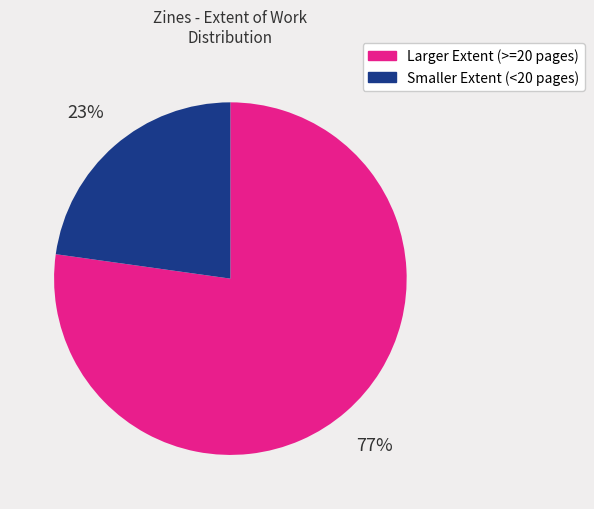

To the nearest percent, what percentage of the pie is Larger Extent (>=20 pages)?

77%